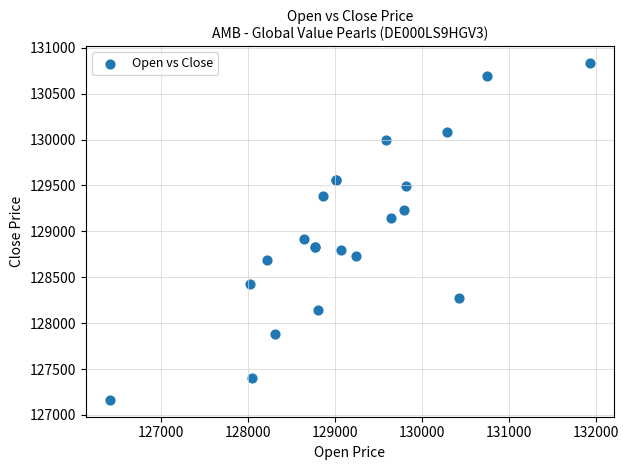

What Y value in the scatter plot is closest to 128999?

128922